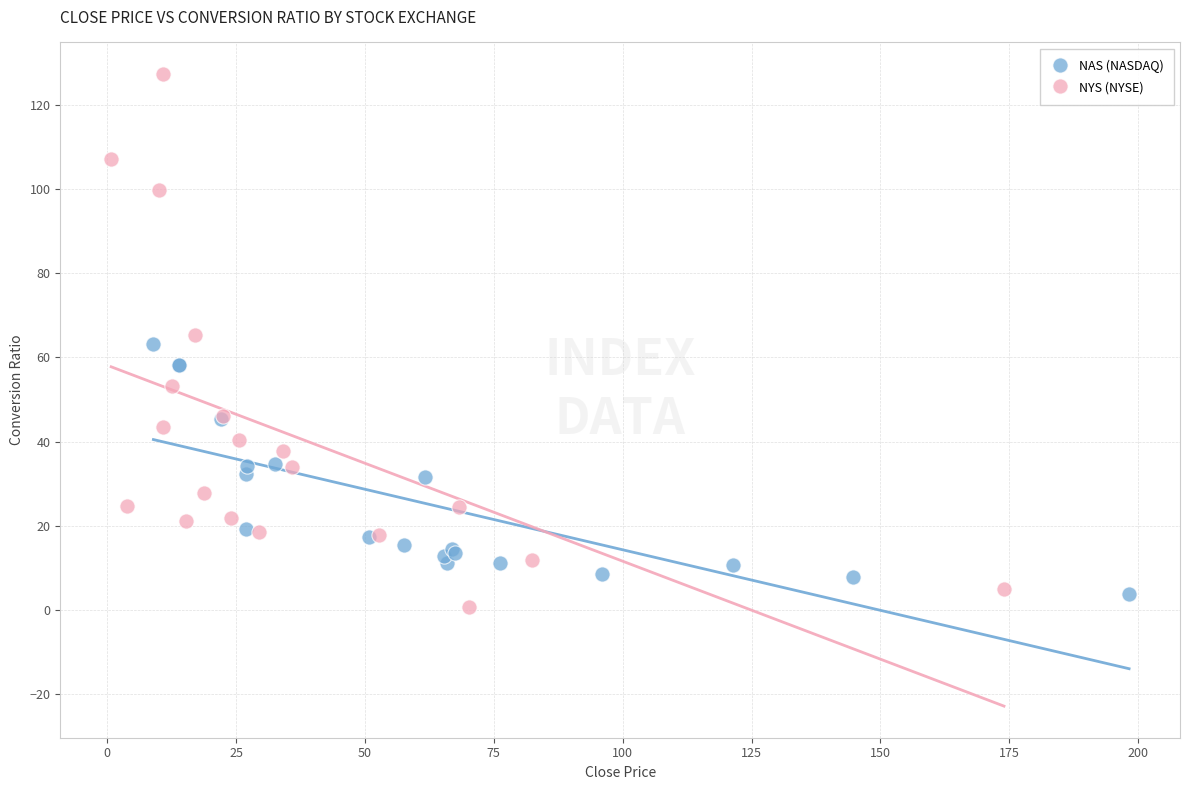

Which series contains the highest Y value?

NYS (NYSE)